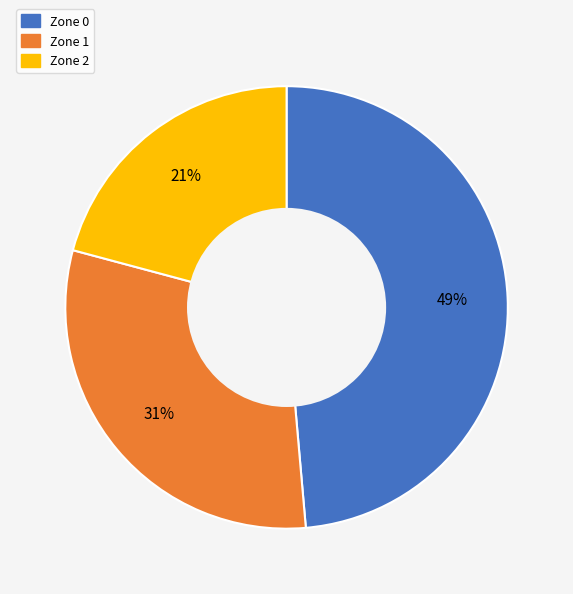

True or false: Zone 1 accounts for 31% of the total.

True